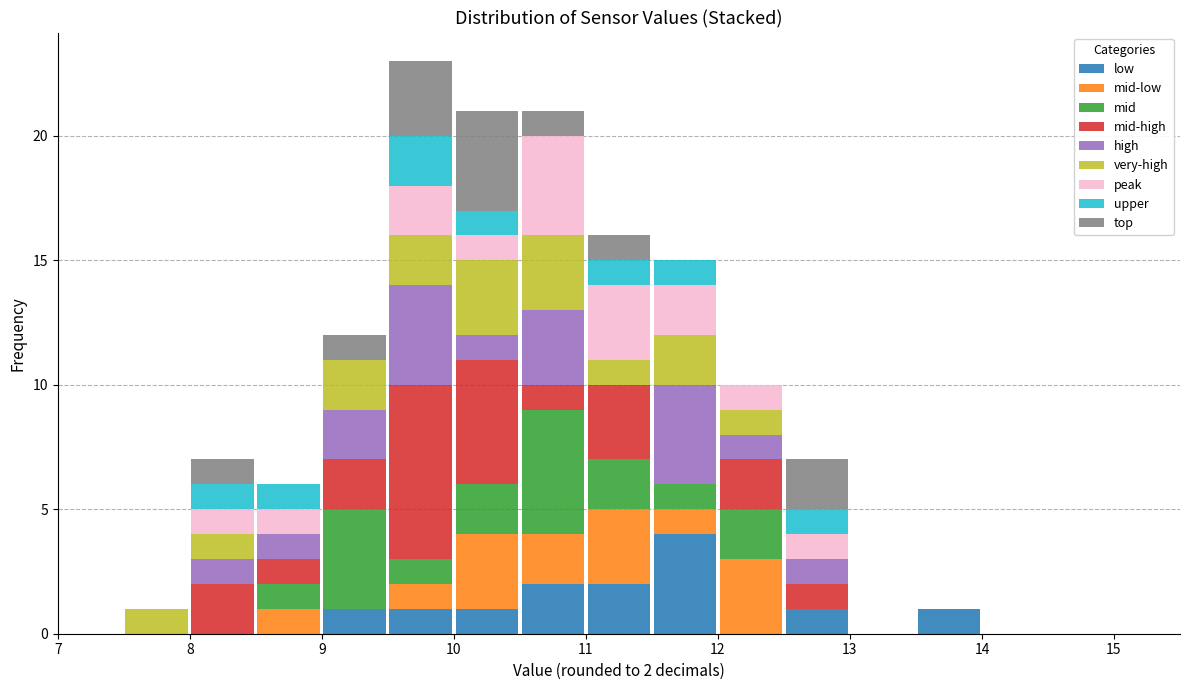

Which range on the x-axis has the tallest stacked bar (by total height)?

9.5 to 10.0